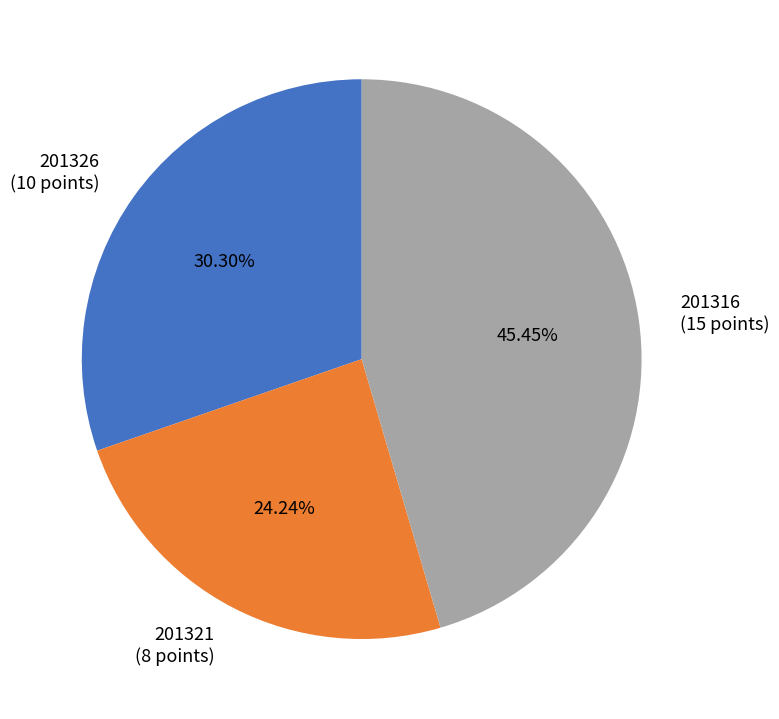

Approximately how many times larger is the value at 201316 compared to 201321?

1.9